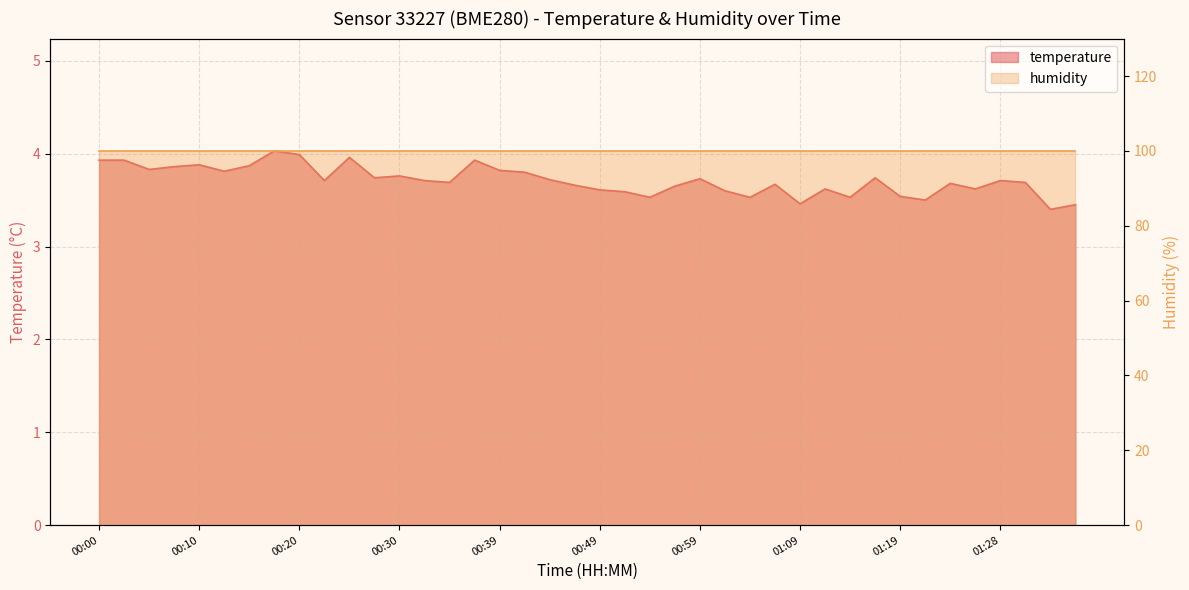

What is the maximum value shown in the chart?

4.0